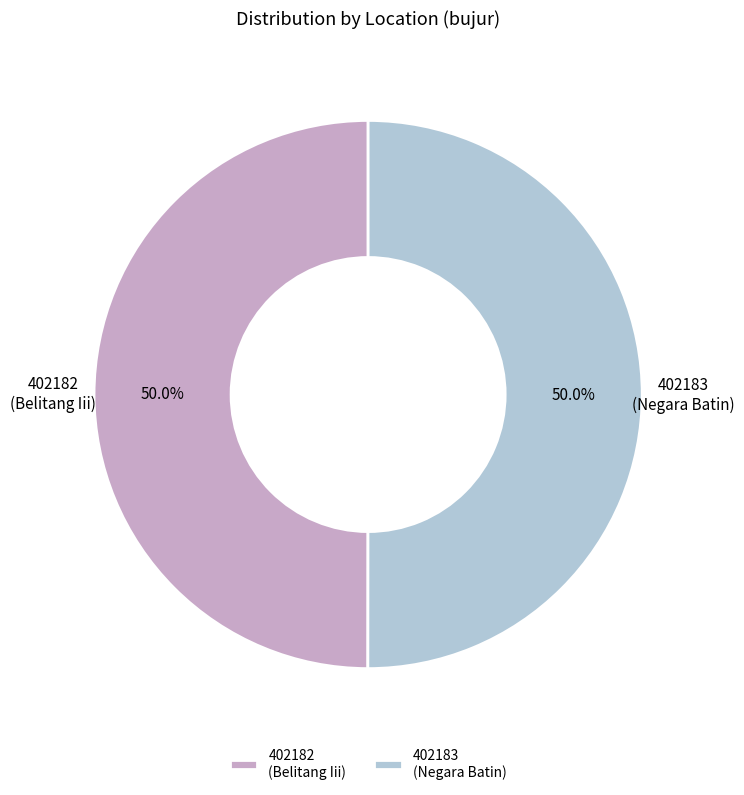

Approximately how many times larger is the value at 402183 (Negara Batin) compared to 402182 (Belitang Iii)?

1.0